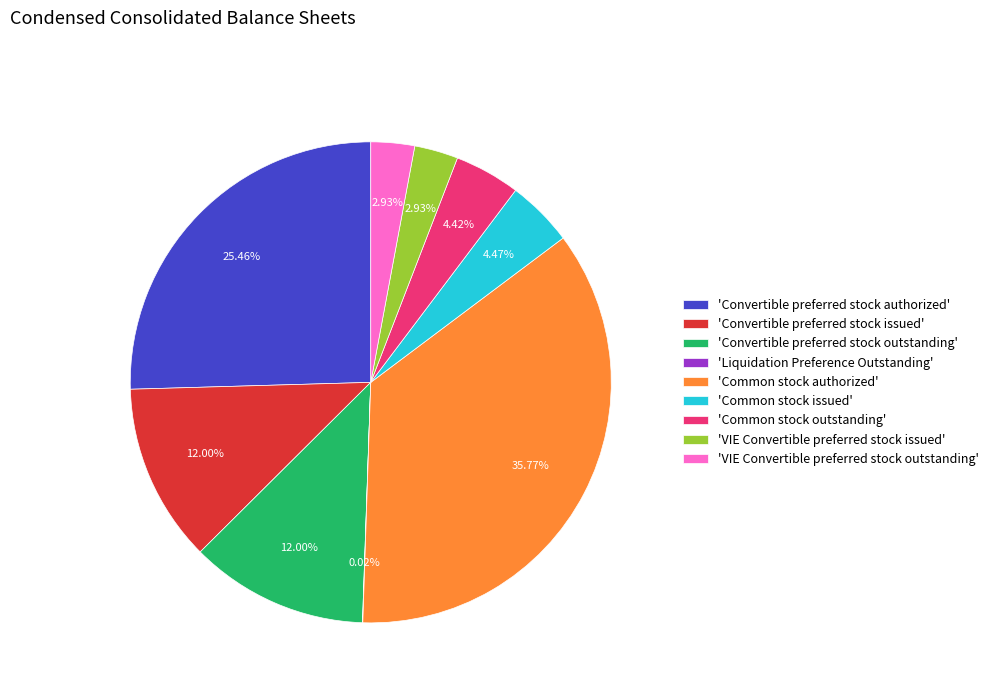

Combined, do 'Convertible preferred stock issued' and 'VIE Convertible preferred stock outstanding' account for over 50%?

No